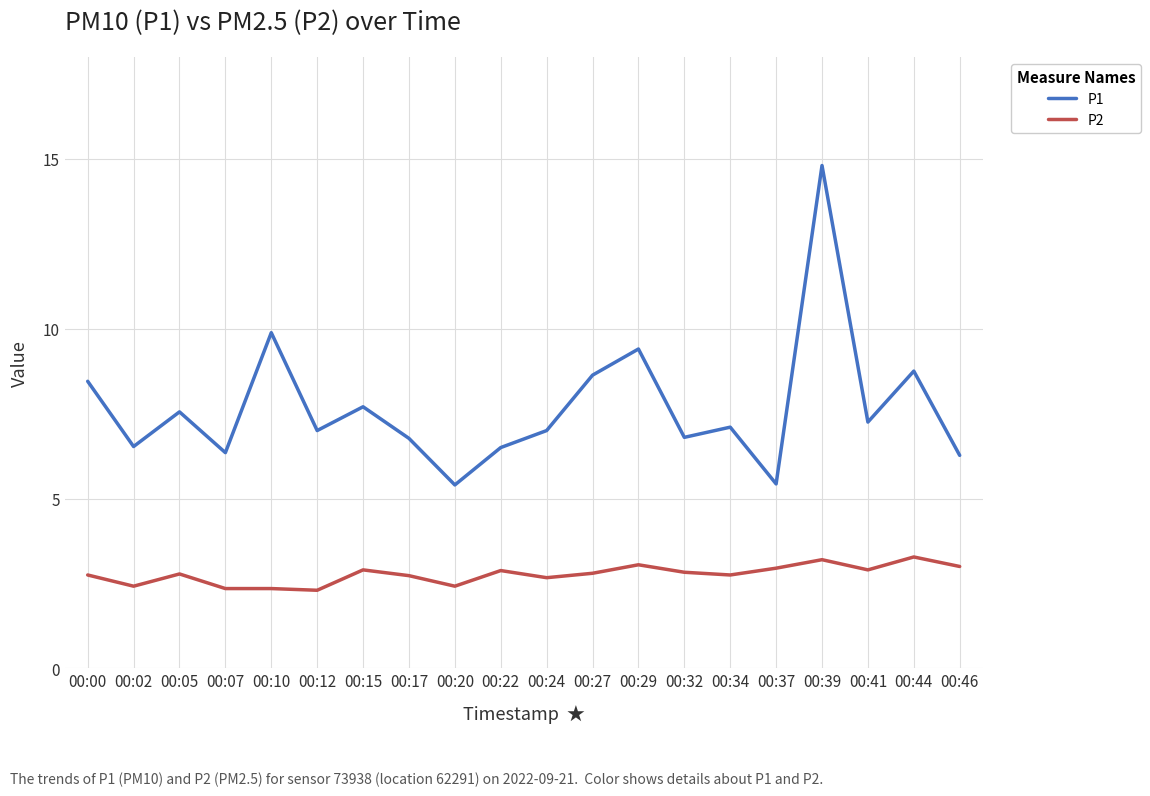

Which series has the largest total across all categories?

P1